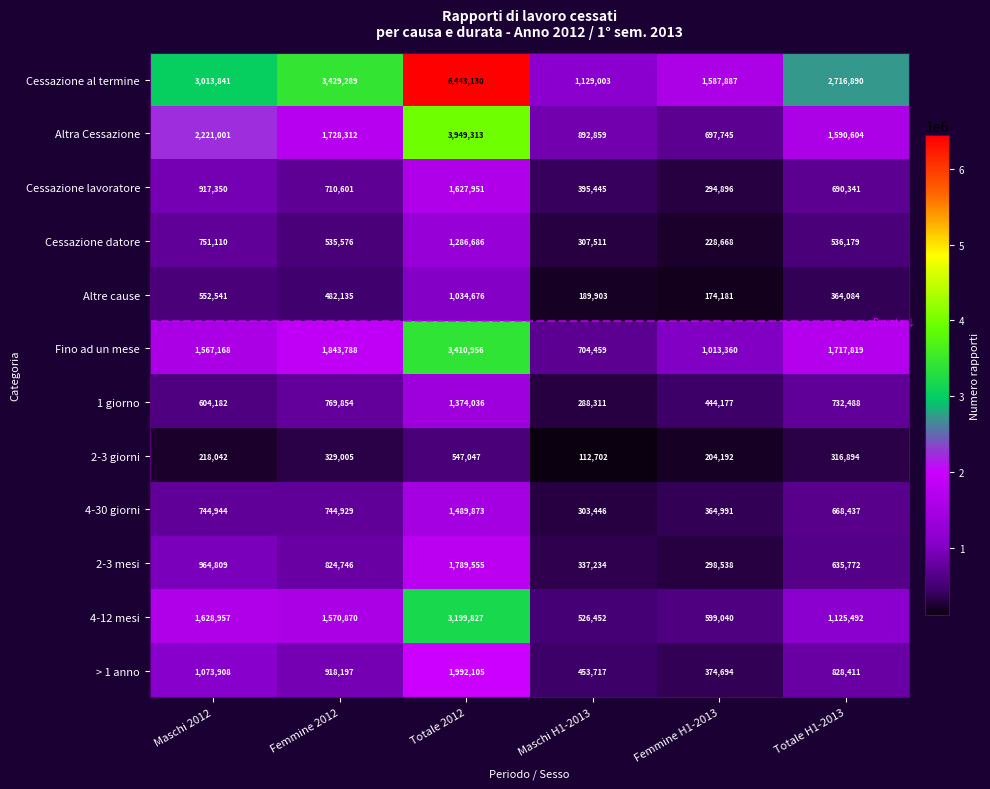

Which series has the largest total across all categories?

Cessazione al termine